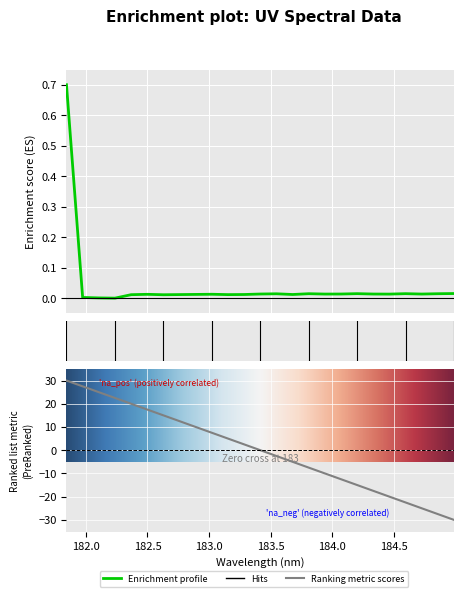

How many categories are shown in the chart?

25